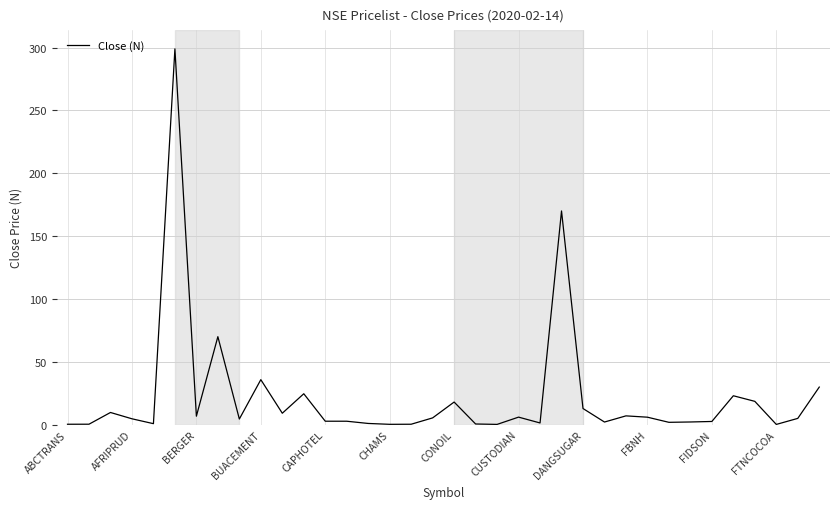

What is the difference between the maximum and minimum values?

298.7